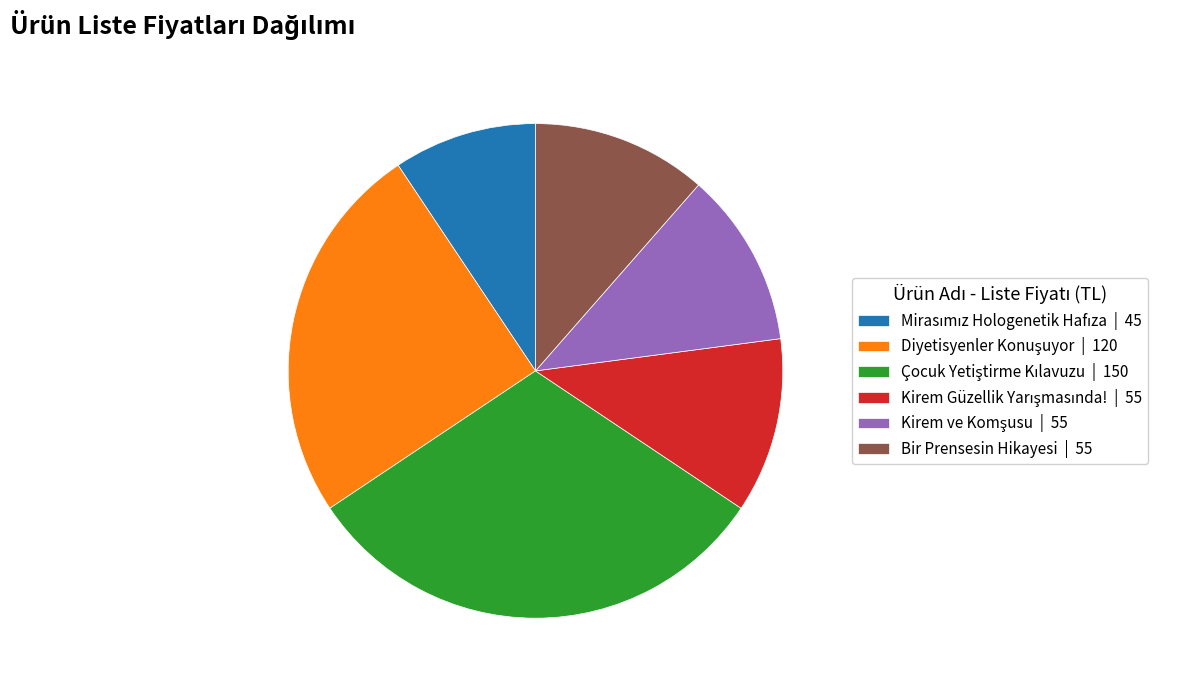

Does any single category account for the majority?

No